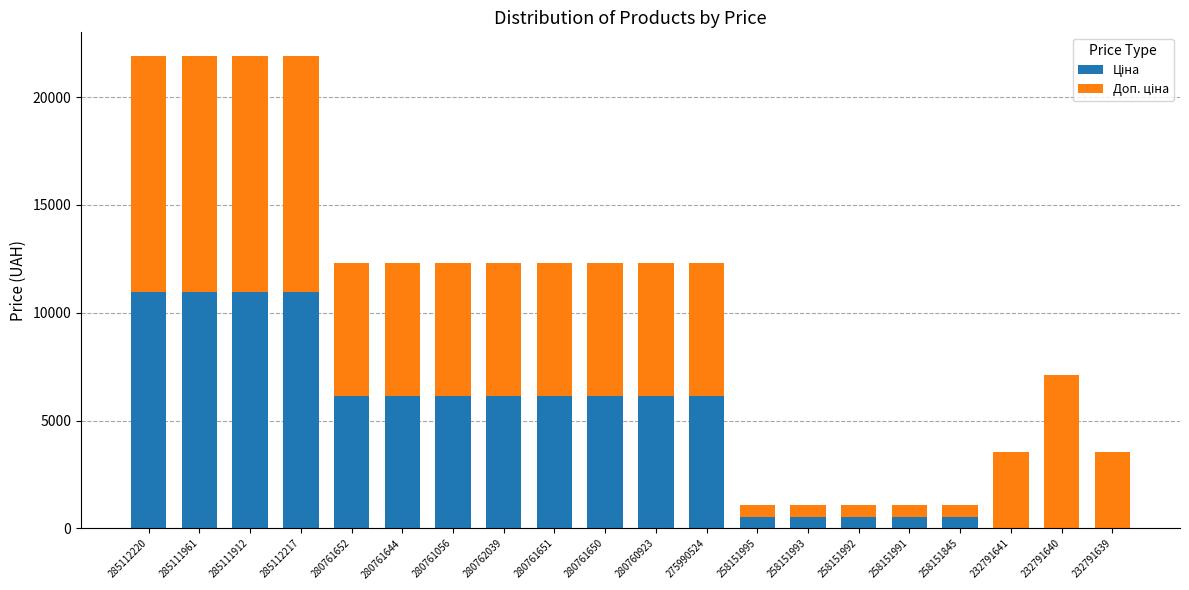

What is the total value across all series at 285112217?

21903.9